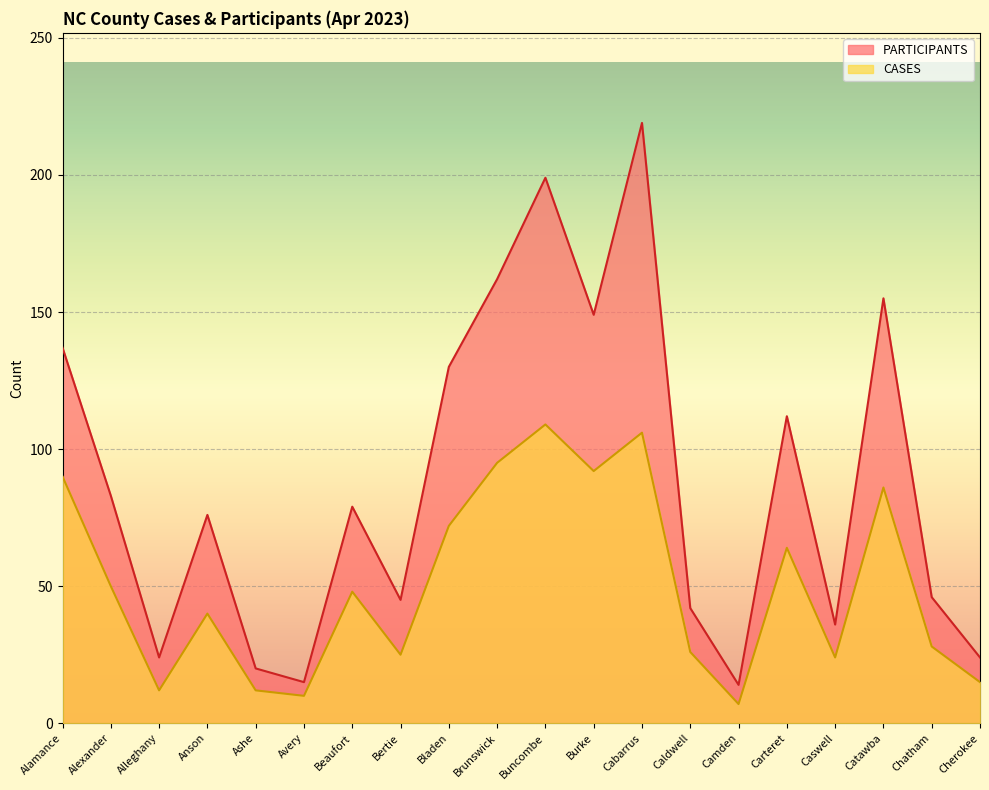

True or false: PARTICIPANTS and CASES cross at least once.

False